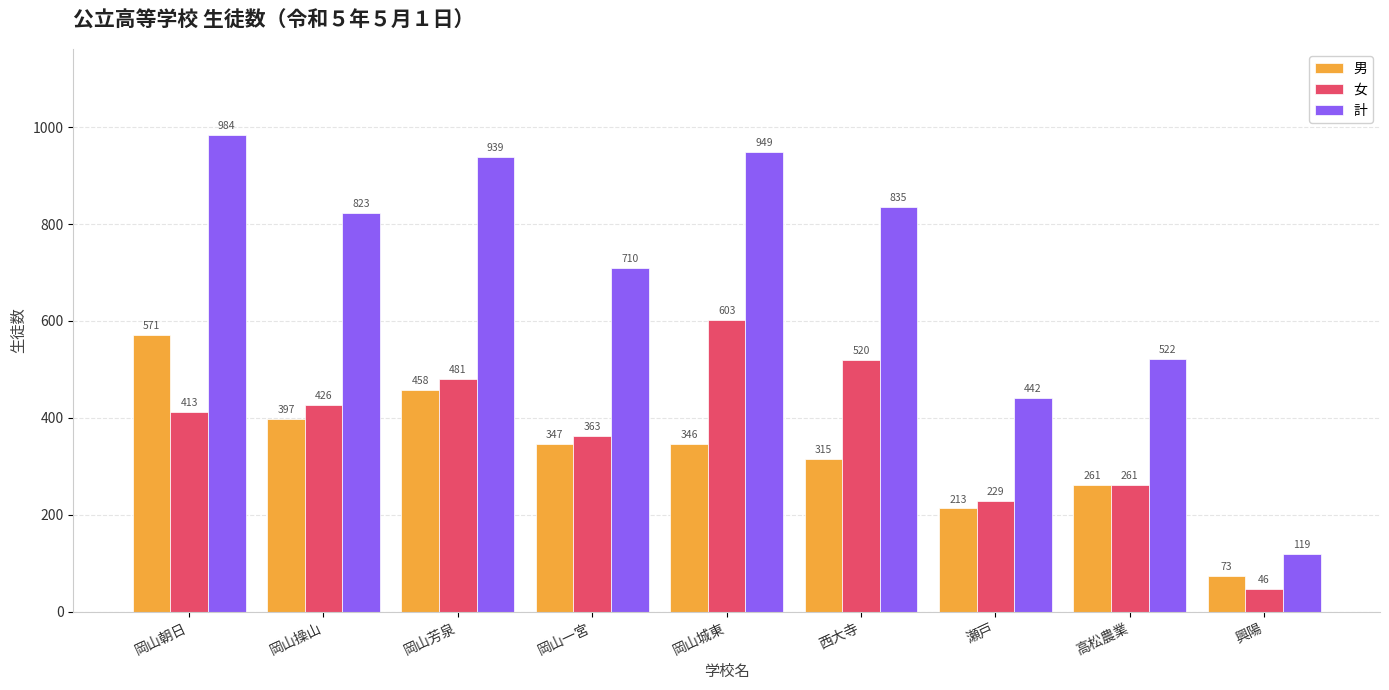

How many categories are shown in the chart?

9